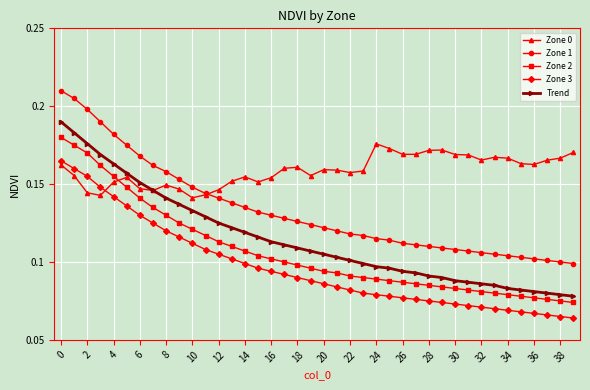

How many times do Zone 0 and Zone 2 cross each other?

1